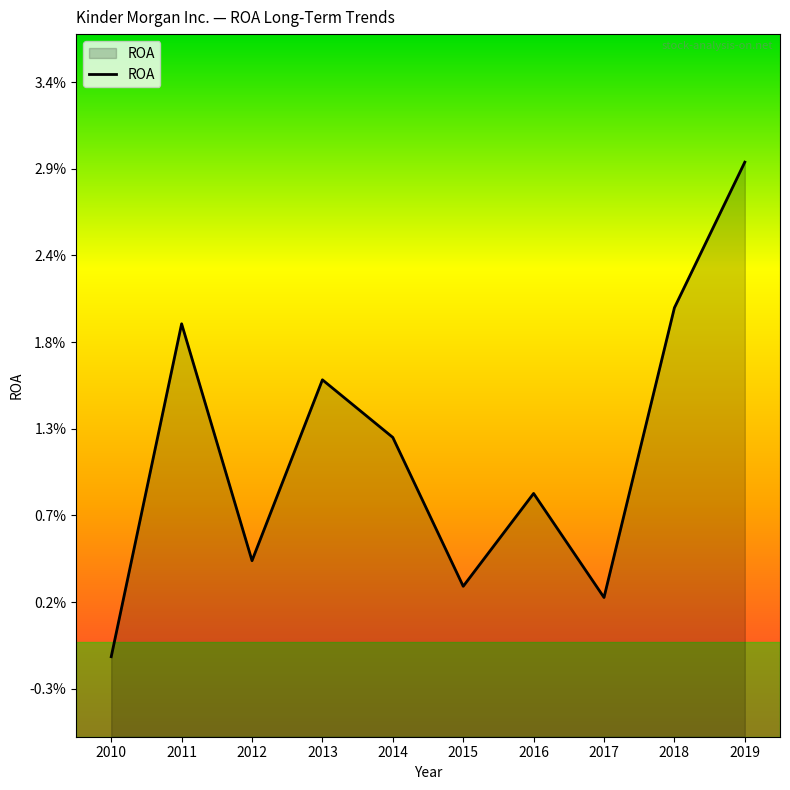

How many positive values are there?

9